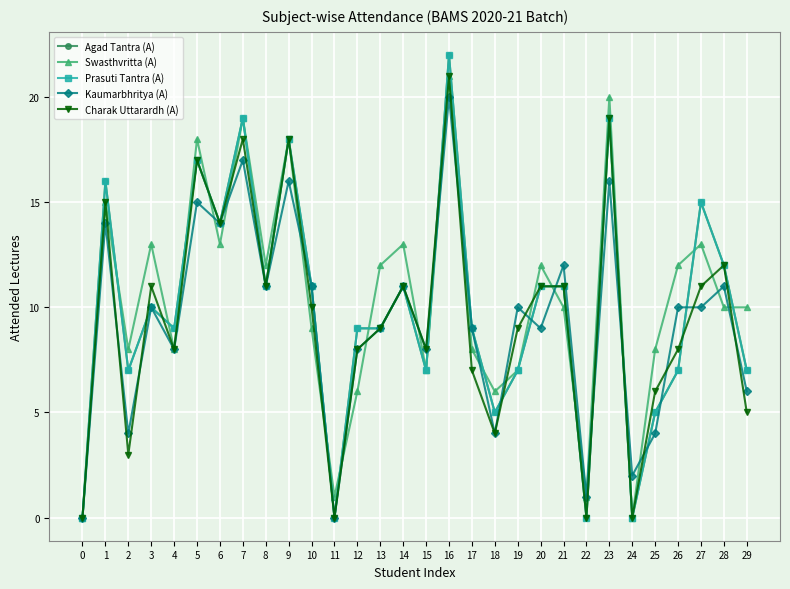

The value of Agad Tantra (A) at 16 is 22. True or false?

True